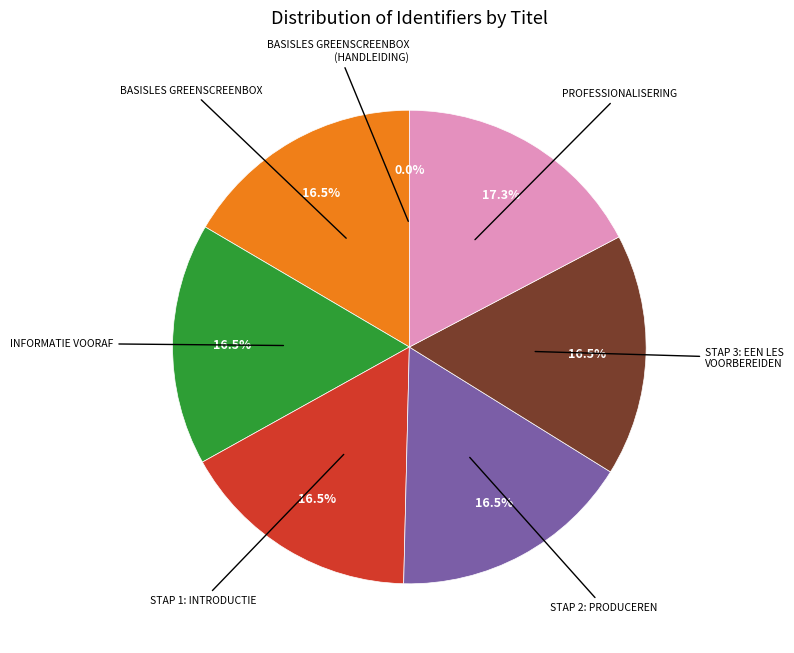

Is there a majority slice in this chart?

No